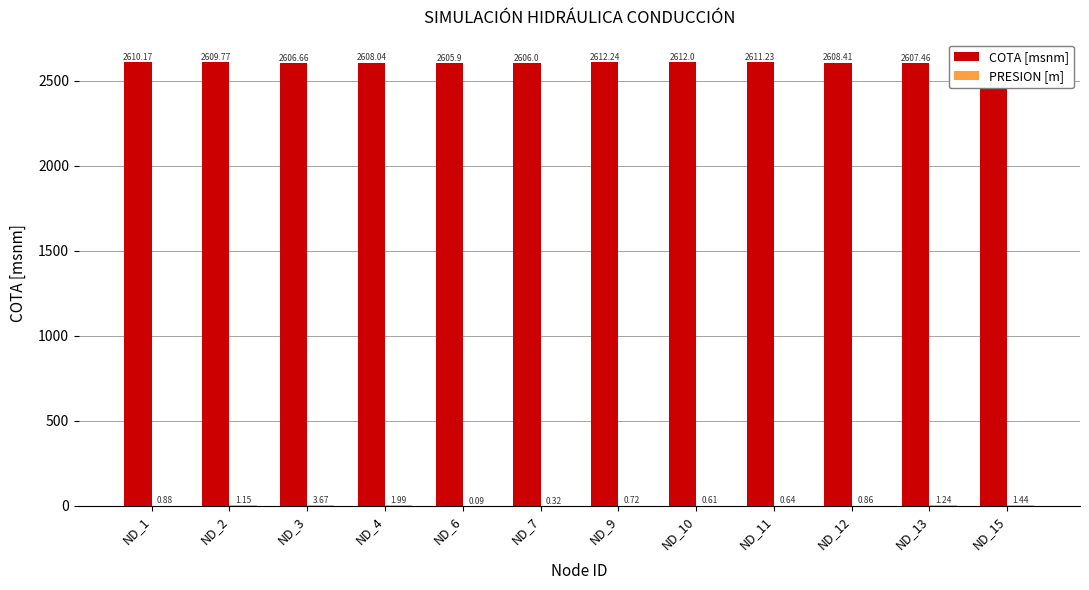

How many categories are shown in the chart?

12